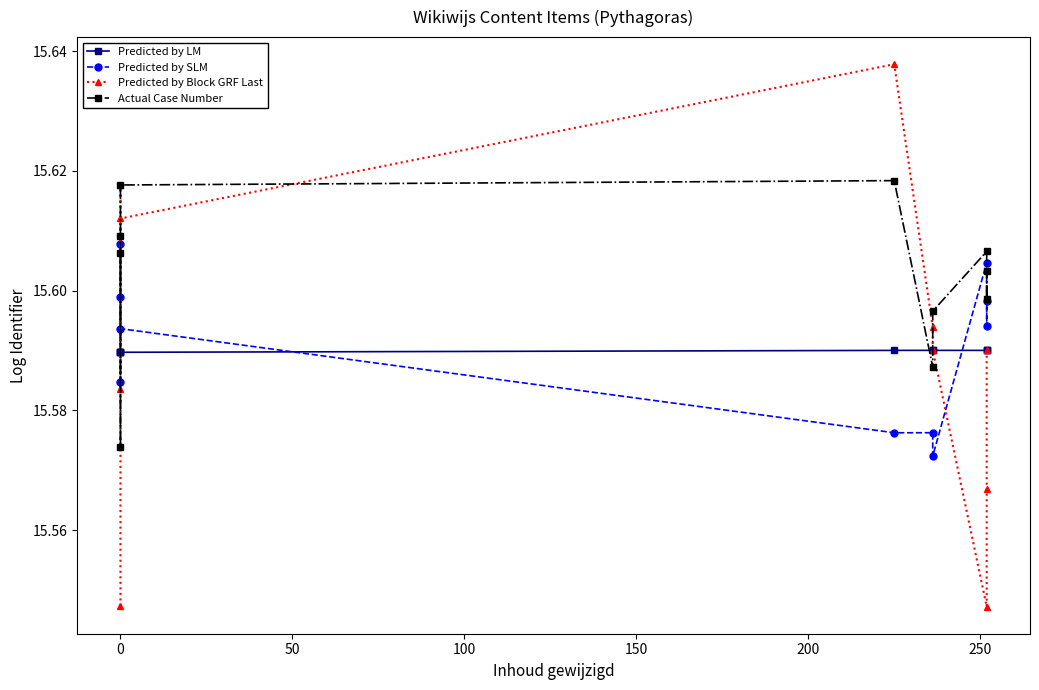

How many times do Predicted by SLM and Predicted by Block GRF Last cross each other?

4